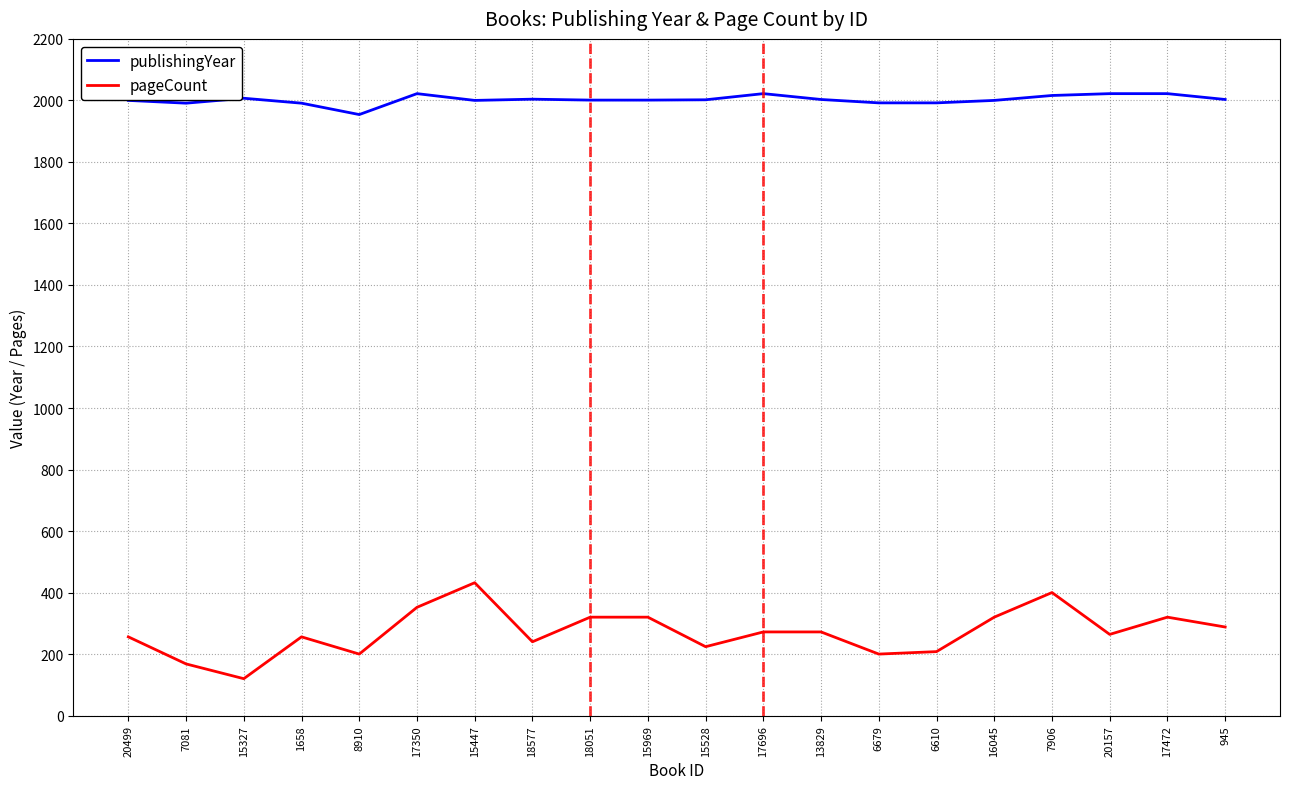

What is the spread (max minus min) of values at 6610?

1784